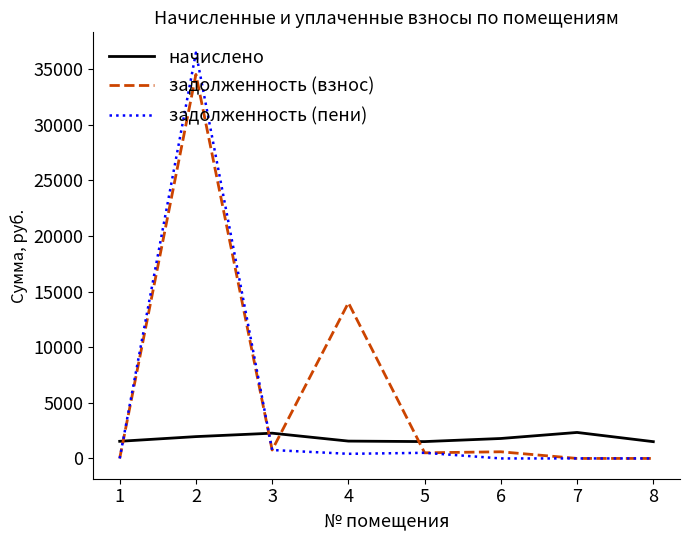

At how many categories does at least one series exceed 32924?

1